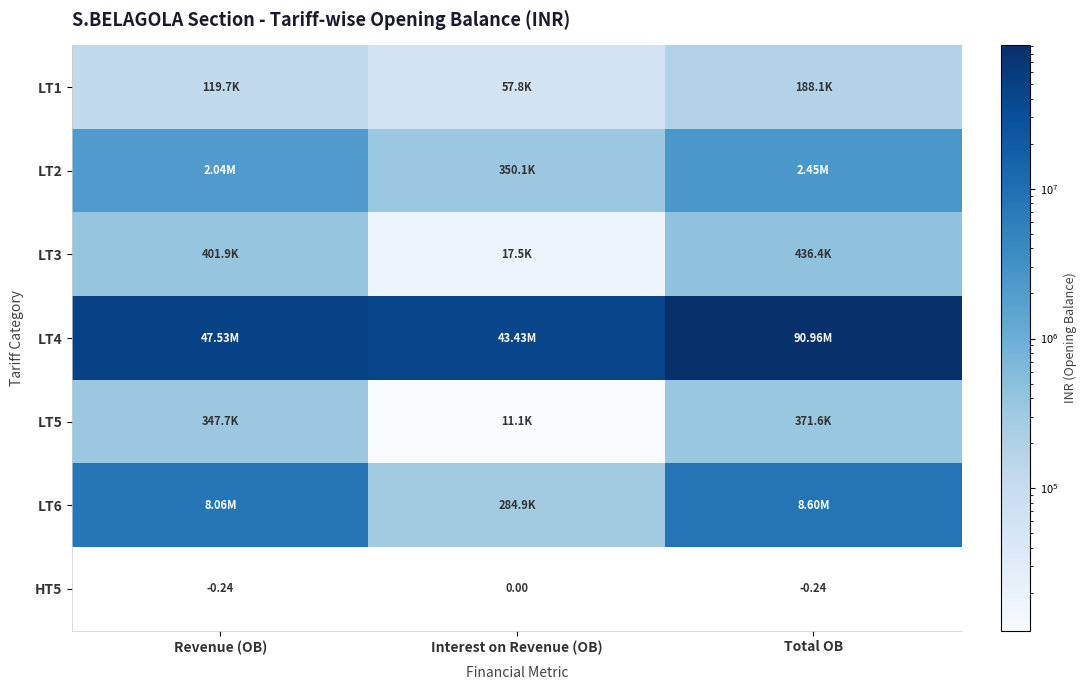

How many negative values does the HT5 series have?

2